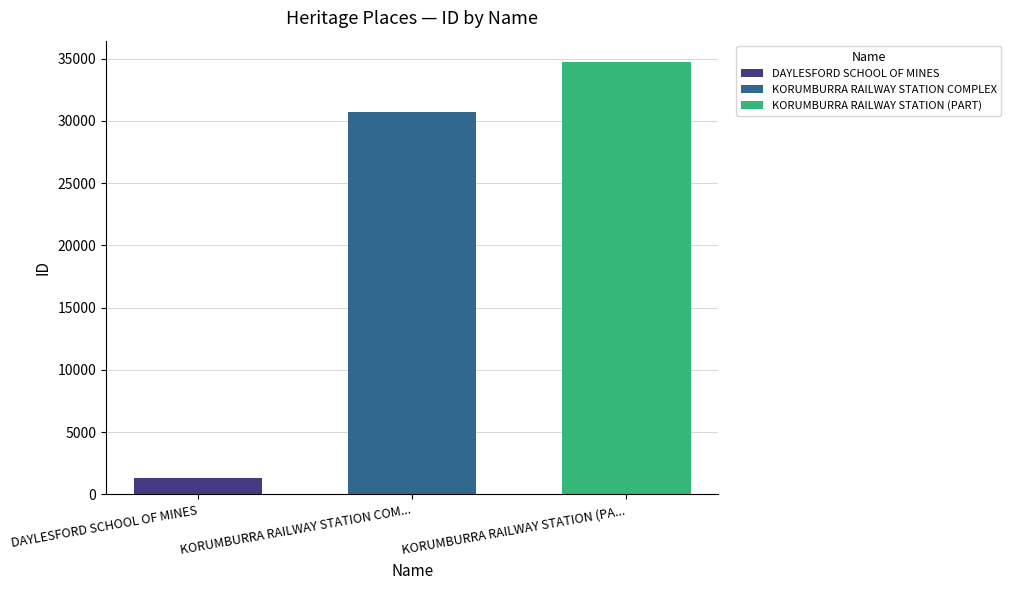

How many bars are there in total?

3